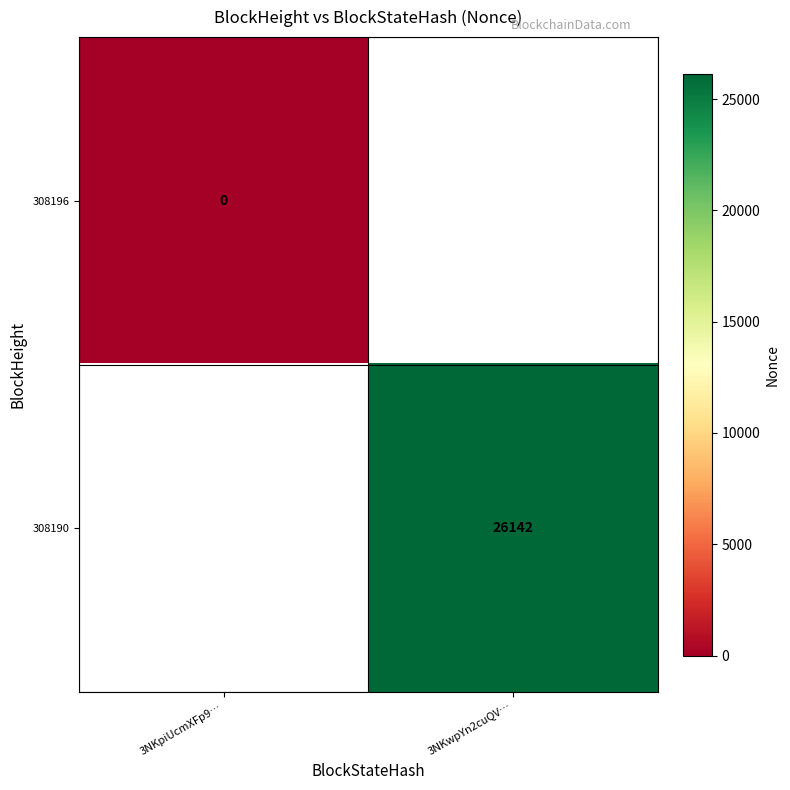

True or false: 308190 has a value of 26142 at 3NKwpYn2cuQV….

True